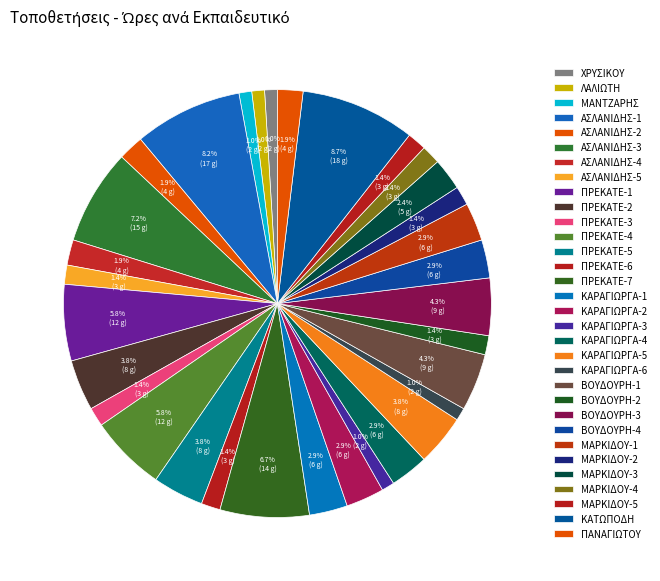

How many segments does this pie chart have?

32